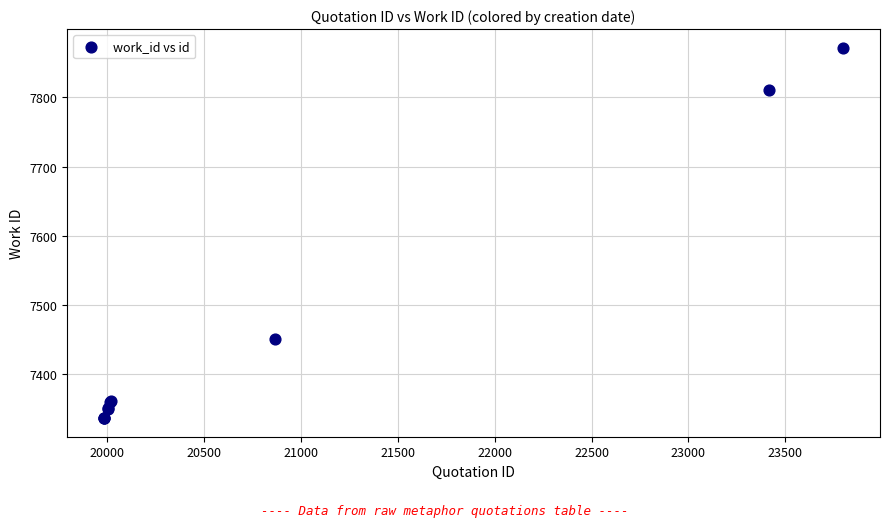

What Y value in the scatter plot is closest to 7604?

7451